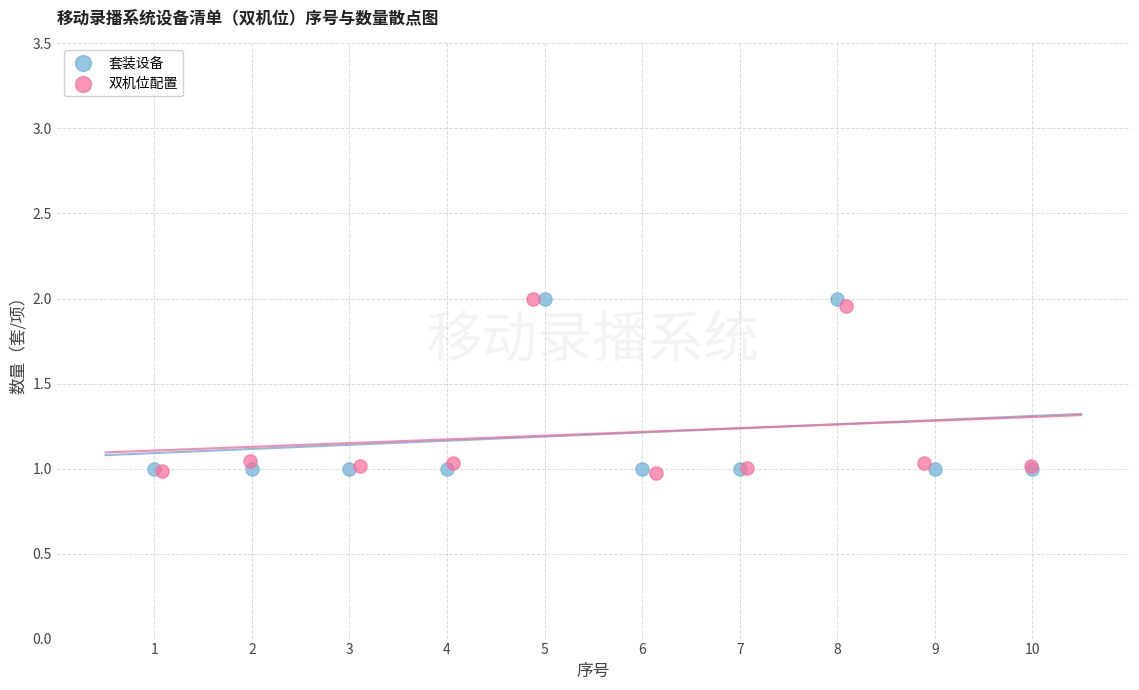

What are all the series names shown in the legend?

套装设备, 双机位配置